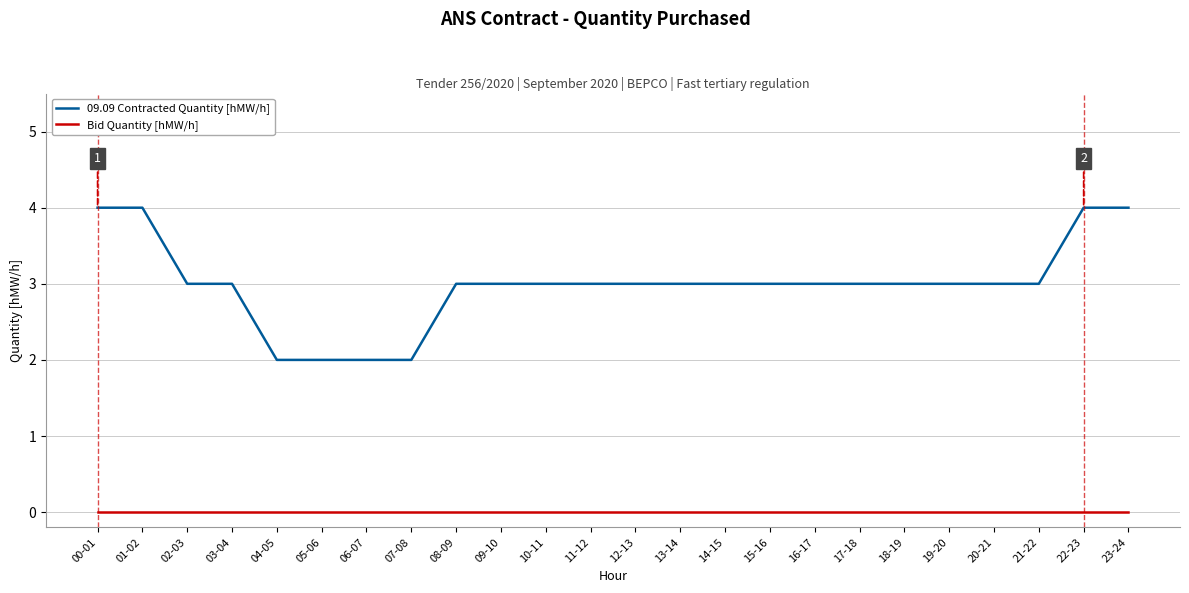

Rank the series by their average value, from lowest to highest.

Bid Quantity [hMW/h], 09.09 Contracted Quantity [hMW/h]